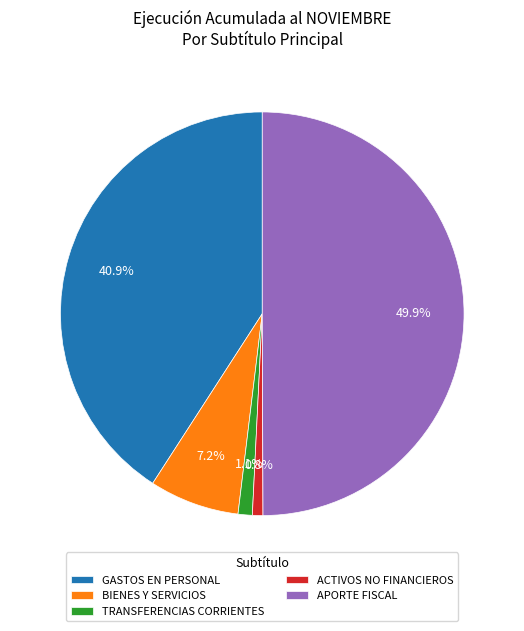

True or false: GASTOS EN PERSONAL accounts for 41% of the total.

True